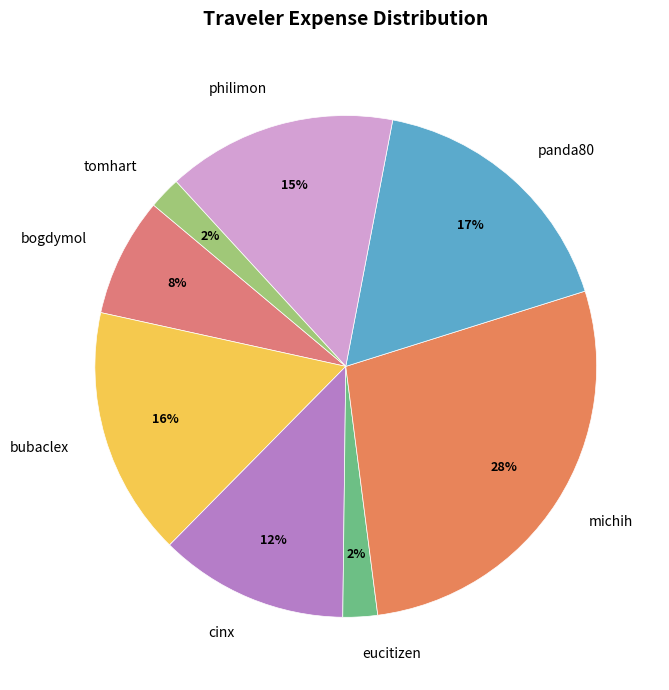

What is the largest slice in the pie chart?

michih